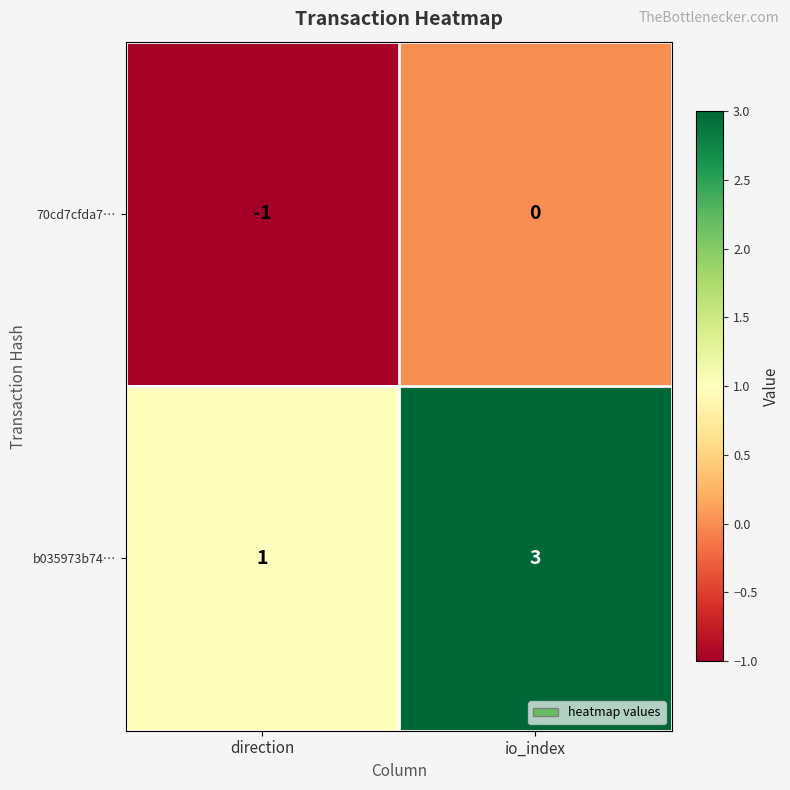

At which label does b035973b74… reach its peak?

io_index